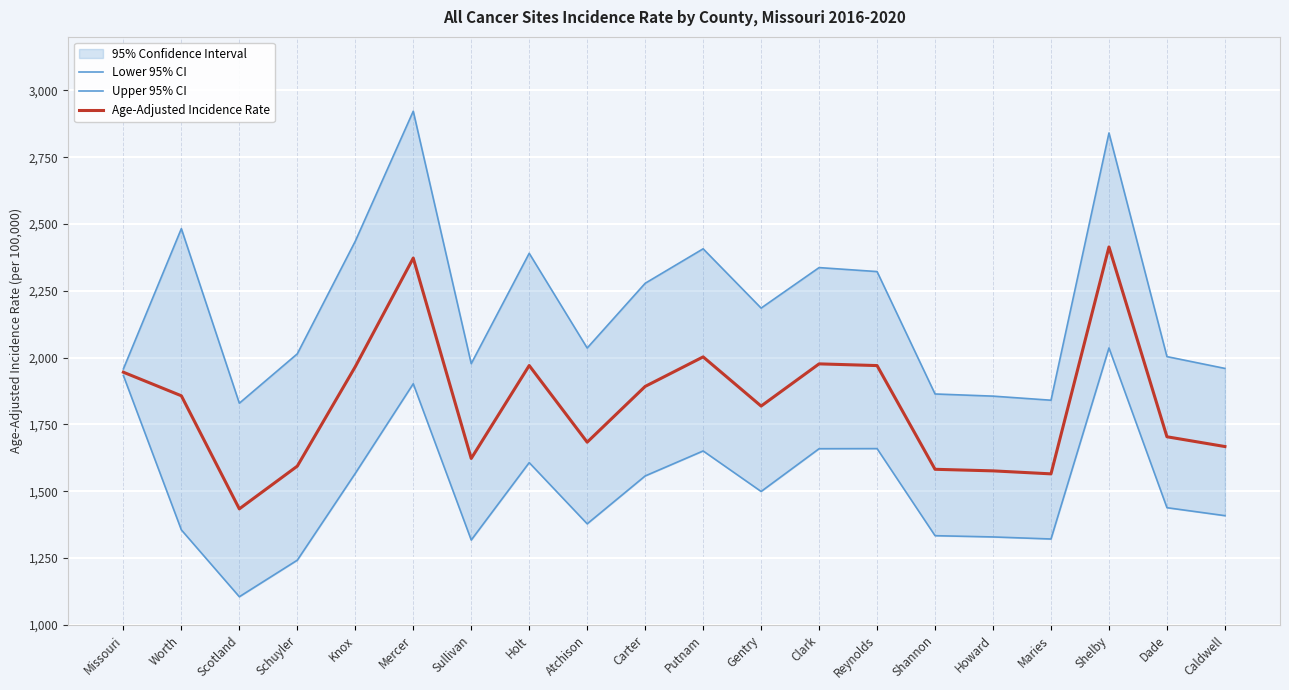

How many values in the Upper 95% CI series exceed 2185?

10